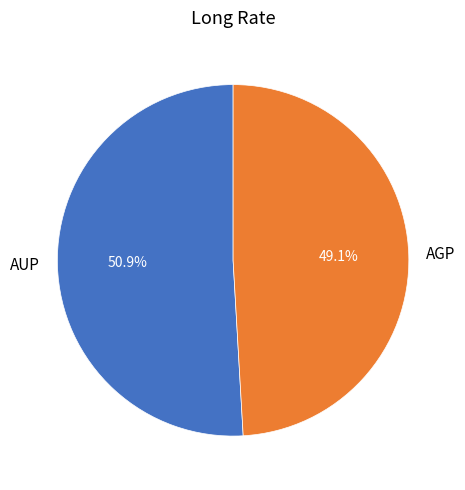

True or false: AUP accounts for 51% of the total.

True